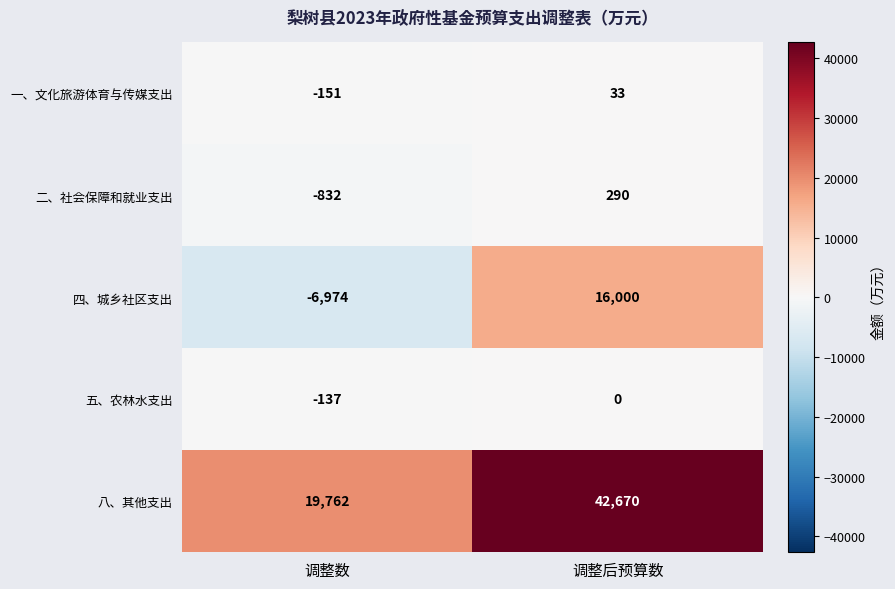

What is the spread (max minus min) of values at 调整数?

26736